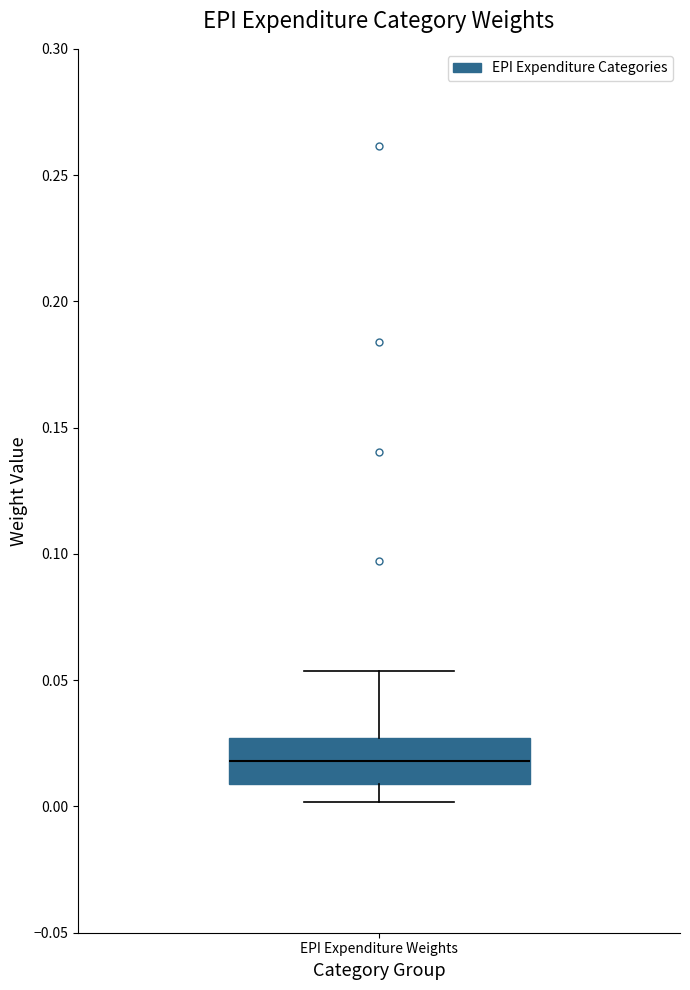

Read this box plot against the y-axis: the position of the median line, the range covered by the box, and the ends of both whiskers. The values are not printed on the chart, so give them approximately, as read against the axis.

median 0.020, box 0.010 to 0.025, whiskers 0.000 to 0.055